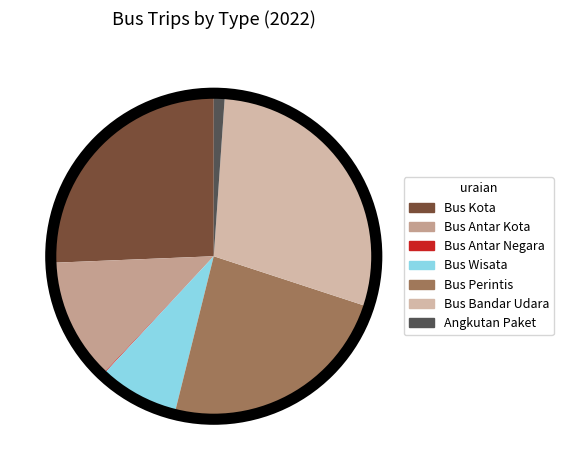

To the nearest percent, what portion does Bus Wisata represent?

8%